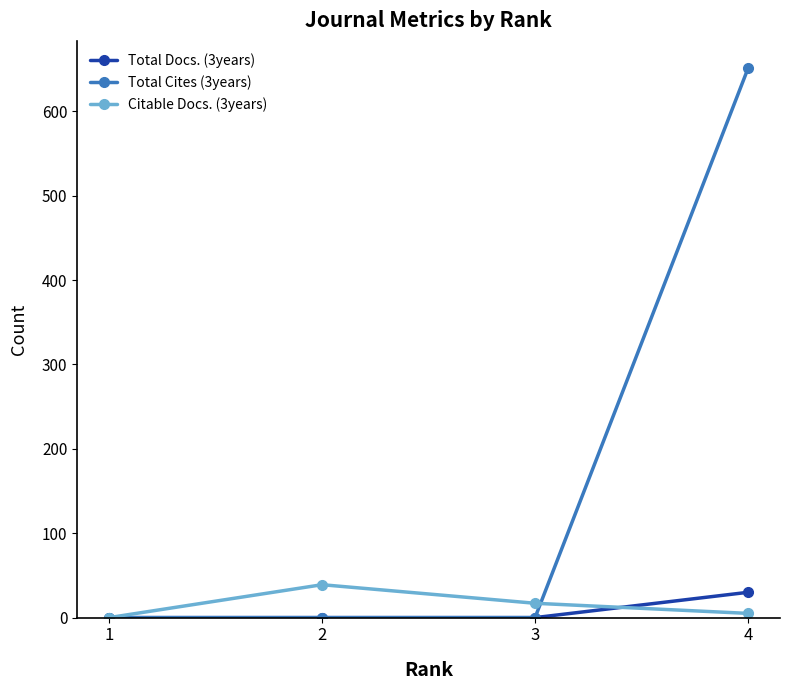

Which series has the largest range (max minus min)?

Total Cites (3years)